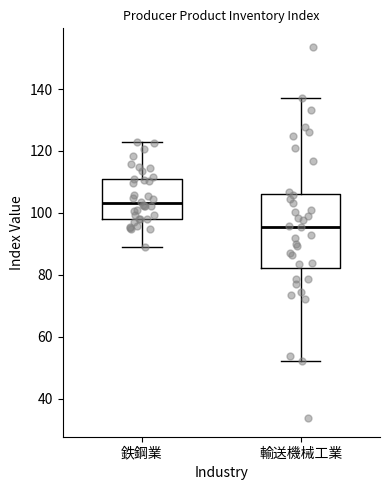

Reading left to right, transcribe this box plot: for each box, give where its median line is, the range the box spans, and where its two whiskers end, as read against the y-axis. The values are not printed on the chart, so give them approximately, as read against the axis.

鉄鋼業: median 104, box 98 to 112, whiskers 90 to 122
輸送機械工業: median 96, box 82 to 106, whiskers 52 to 138